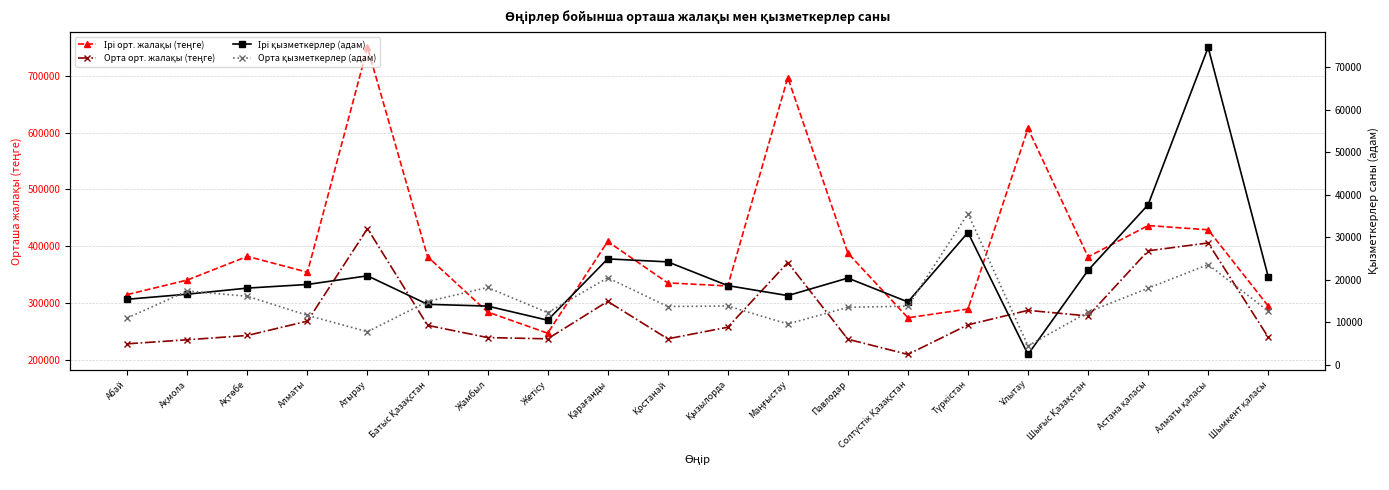

How many data points in Ірі қызметкерлер (адам) are above 18921?

9